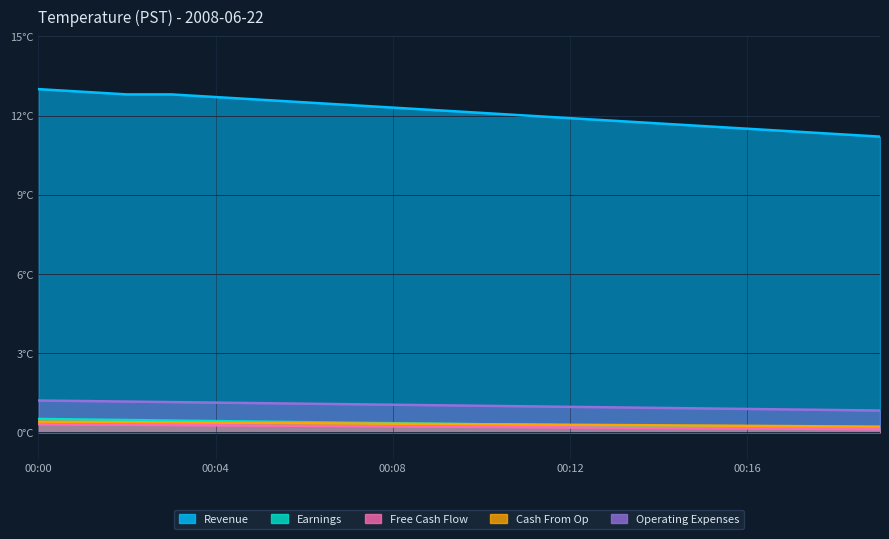

Is the value of Revenue at 17 greater than the value of Earnings at 6?

Yes